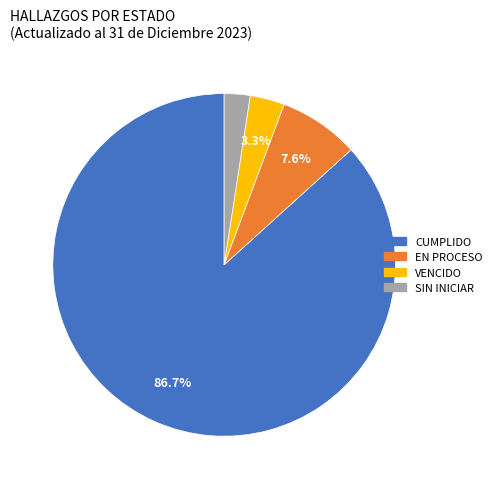

Which category accounts for the majority?

CUMPLIDO